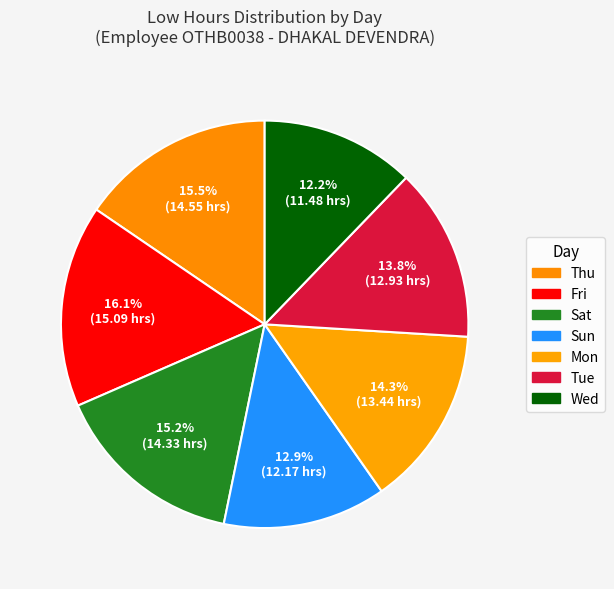

How many slices are in this pie chart?

7